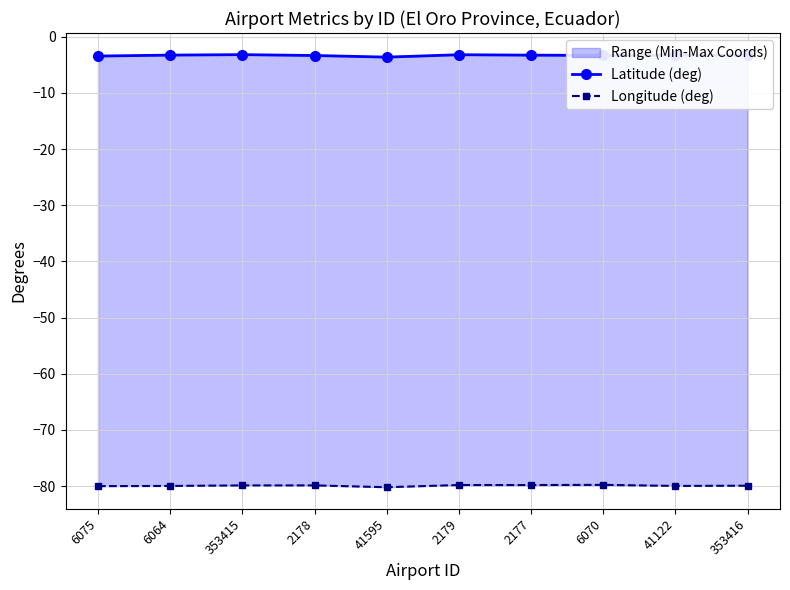

The value of Latitude (deg) at 2177 is -3.3. True or false?

True